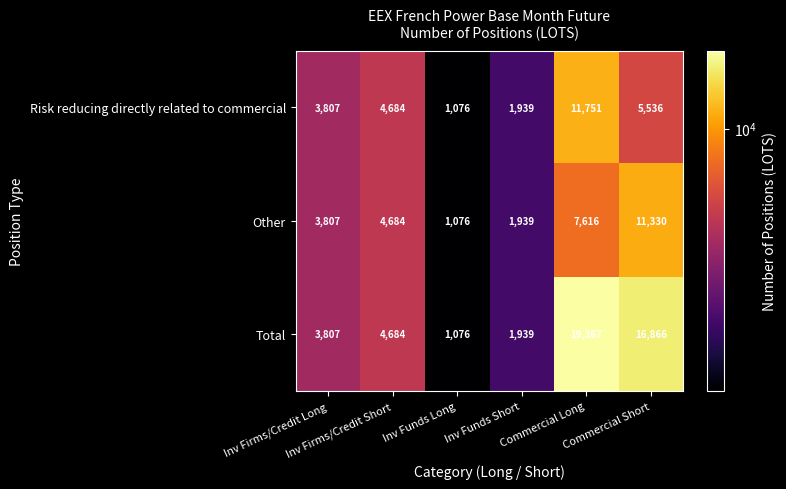

What is the maximum value for Total?

19367